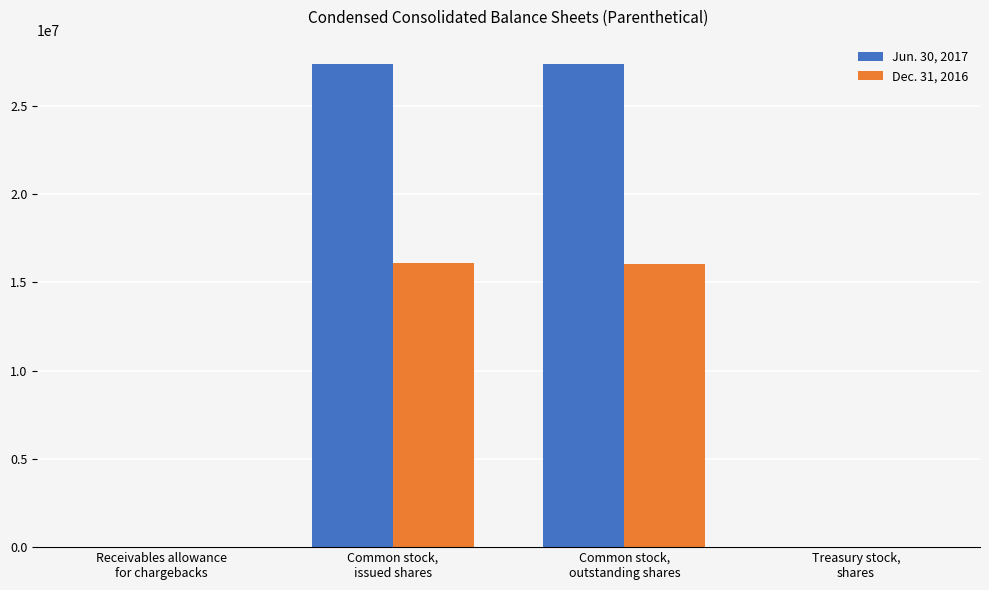

Are the bars horizontal?

No